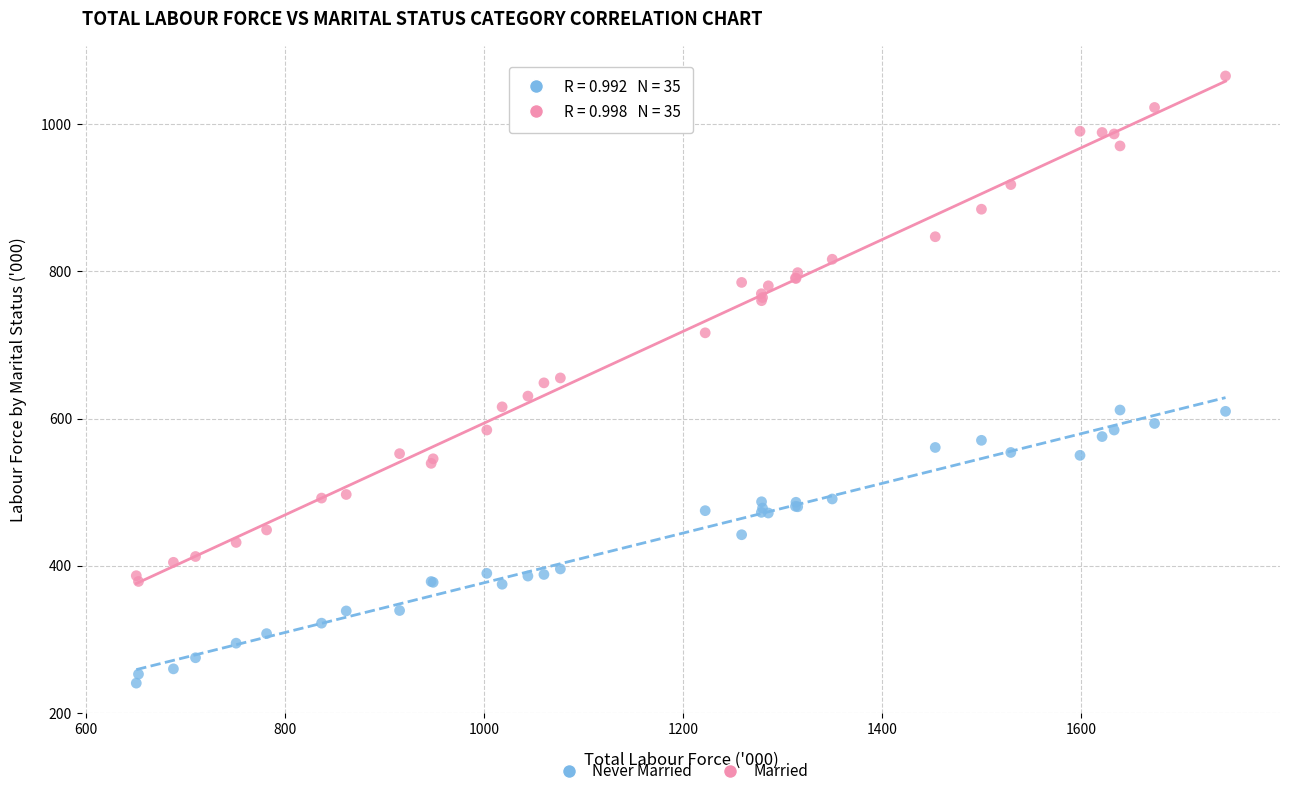

What are all the series names shown in the legend?

Never Married, Married